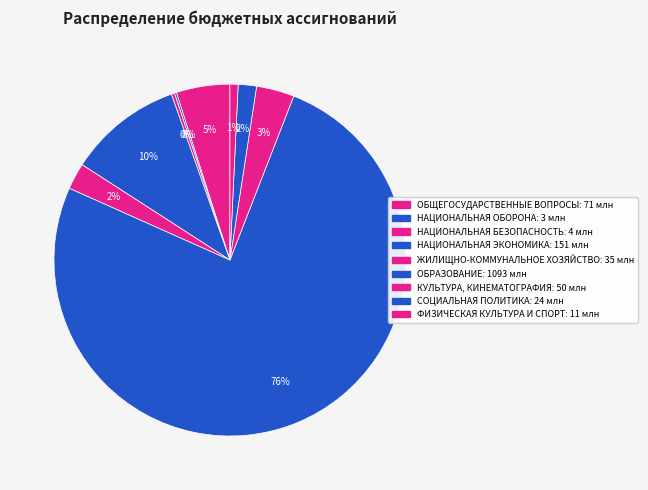

True or false: ЖИЛИЩНО-КОММУНАЛЬНОЕ ХОЗЯЙСТВО accounts for 1% of the total.

False